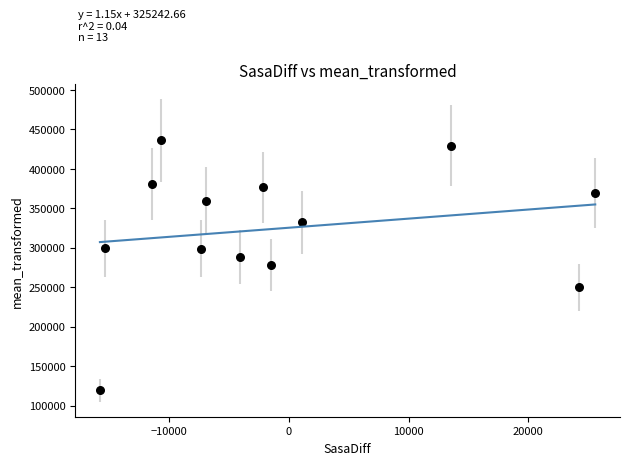

What is the range of Y values (max minus min)?

316610